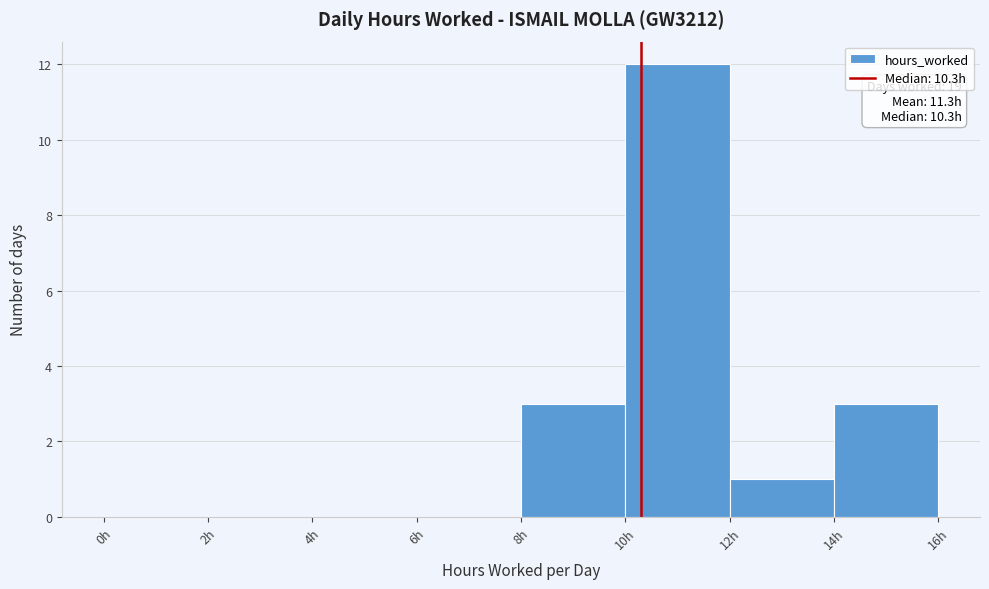

Over which range of the x-axis is the bar tallest?

10 to 12